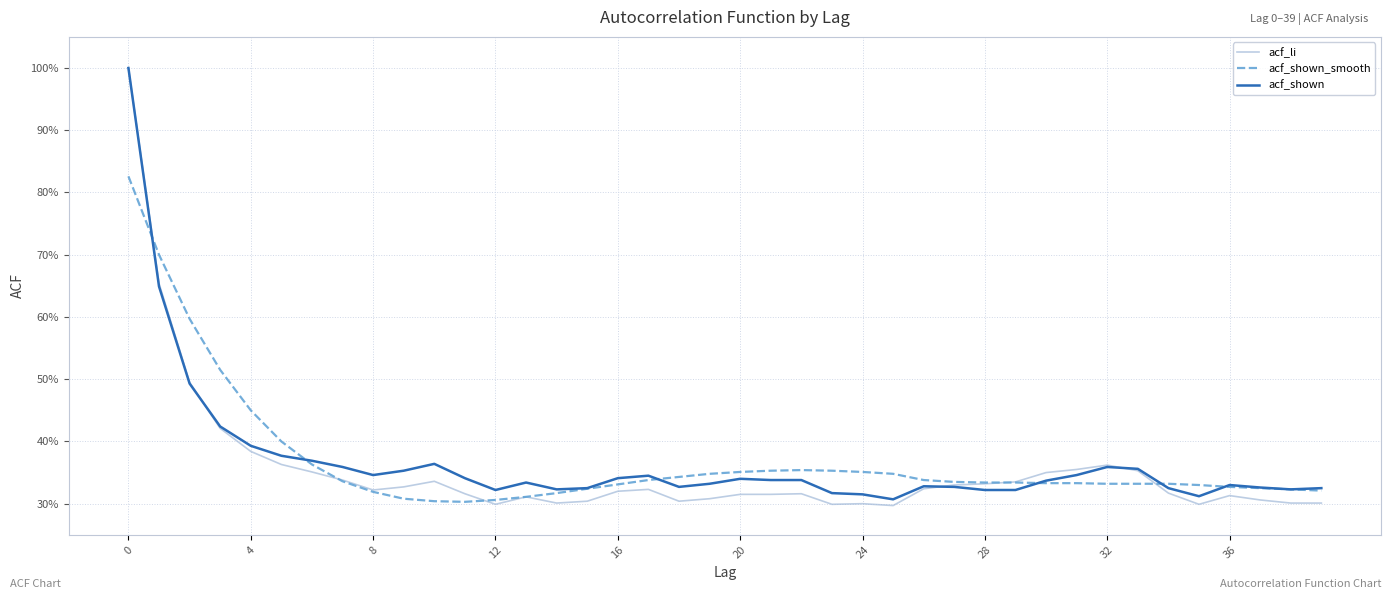

What is the value of the acf_shown_smooth point at the 12th from the left?

0.3